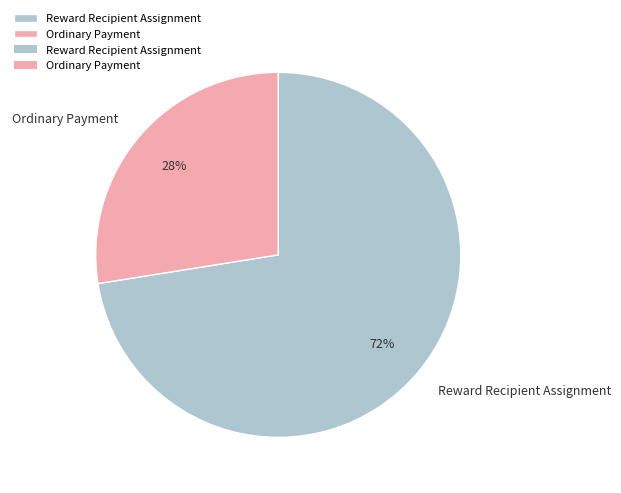

Between Reward Recipient Assignment and Ordinary Payment, which is larger?

Reward Recipient Assignment